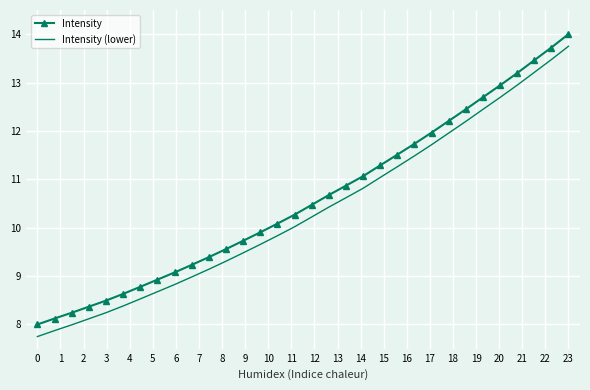

True or false: Intensity and Intensity (lower) intersect in this chart.

False